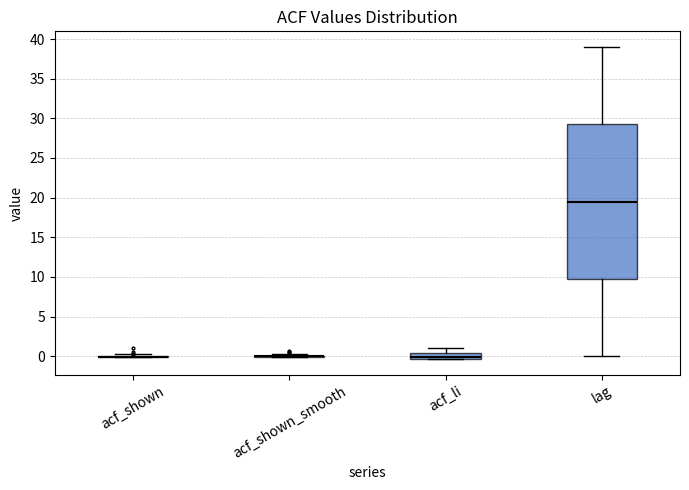

Where is the lower edge of the box for lag on the y-axis? The values are not printed on the chart, so give them approximately, as read against the axis.

10.0